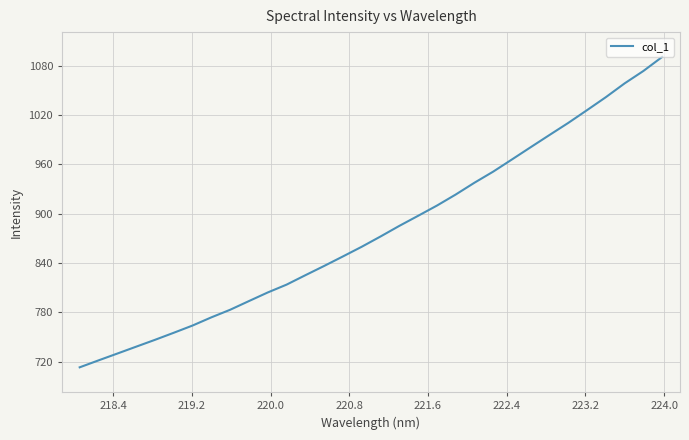

What is the greatest value displayed?

1090.8